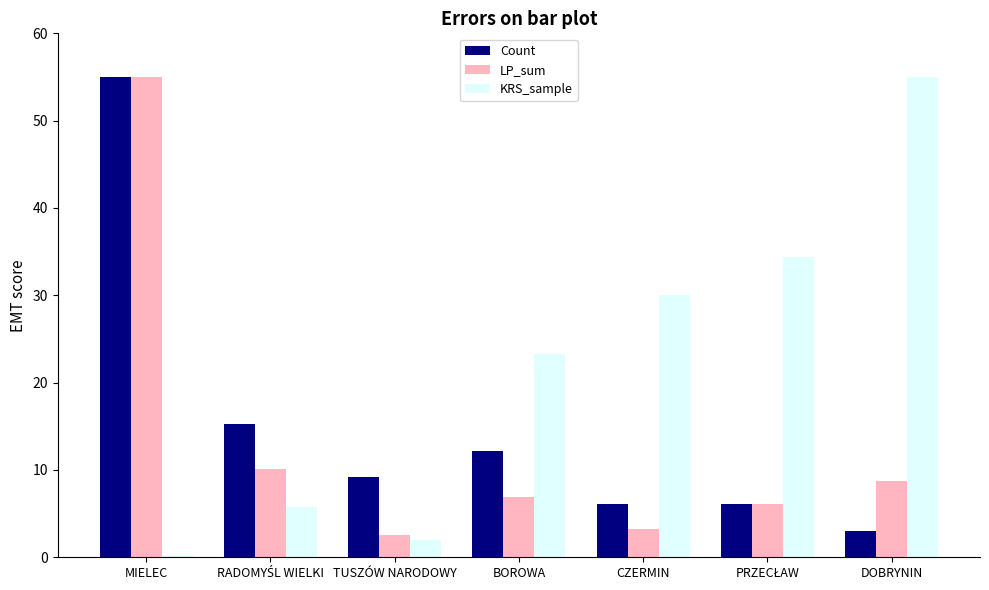

How many values in the Count series exceed 9?

4